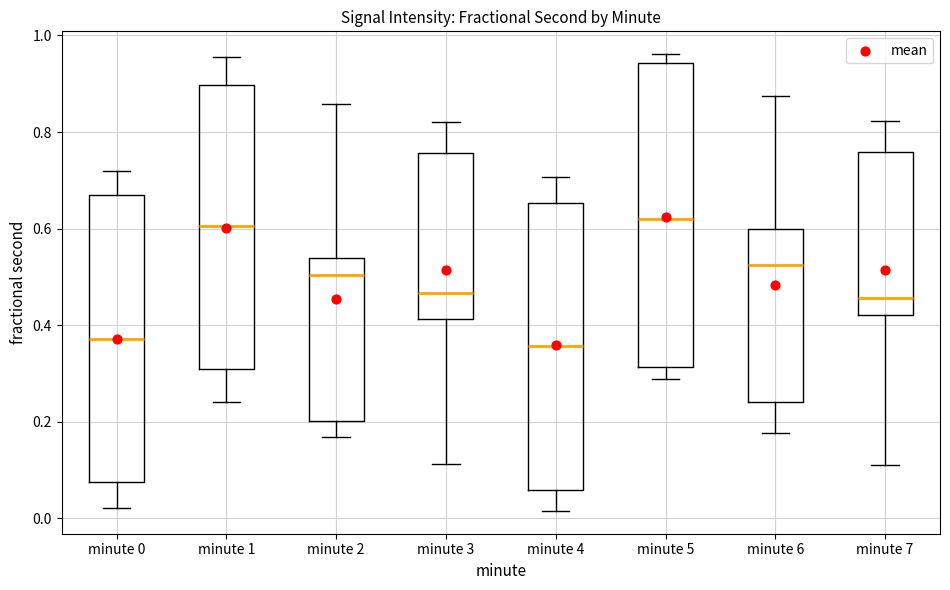

Reading left to right, transcribe this box plot: for each box, give where its median line is, the range the box spans, and where its two whiskers end, as read against the y-axis. The values are not printed on the chart, so give them approximately, as read against the axis.

minute 0: median 0.38, box 0.08 to 0.66, whiskers 0.02 to 0.72
minute 1: median 0.60, box 0.30 to 0.90, whiskers 0.24 to 0.96
minute 2: median 0.50, box 0.20 to 0.54, whiskers 0.16 to 0.86
minute 3: median 0.46, box 0.42 to 0.76, whiskers 0.12 to 0.82
minute 4: median 0.36, box 0.06 to 0.66, whiskers 0.02 to 0.70
minute 5: median 0.62, box 0.32 to 0.94, whiskers 0.28 to 0.96
minute 6: median 0.52, box 0.24 to 0.60, whiskers 0.18 to 0.88
minute 7: median 0.46, box 0.42 to 0.76, whiskers 0.10 to 0.82